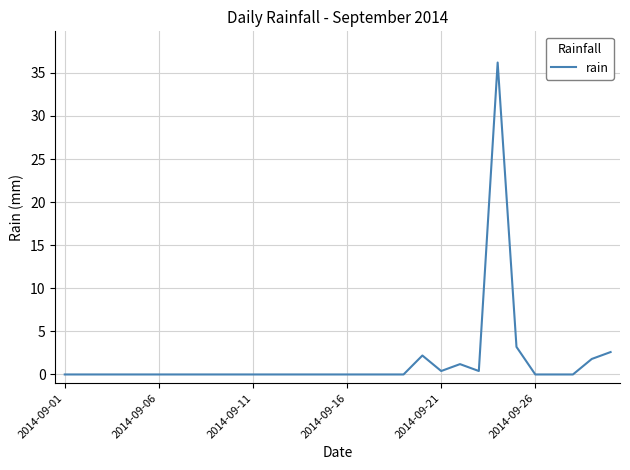

What is the average value?

1.6